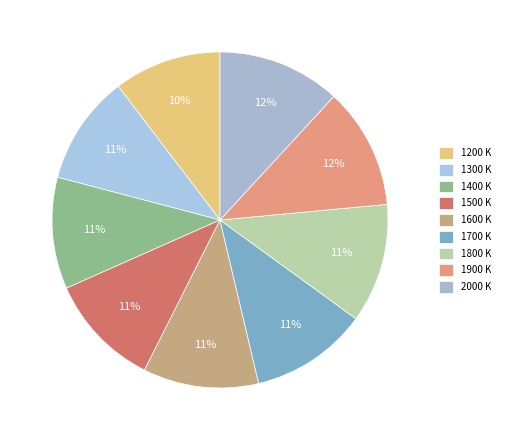

To the nearest percent, what percentage of the pie is 1800 K?

11%